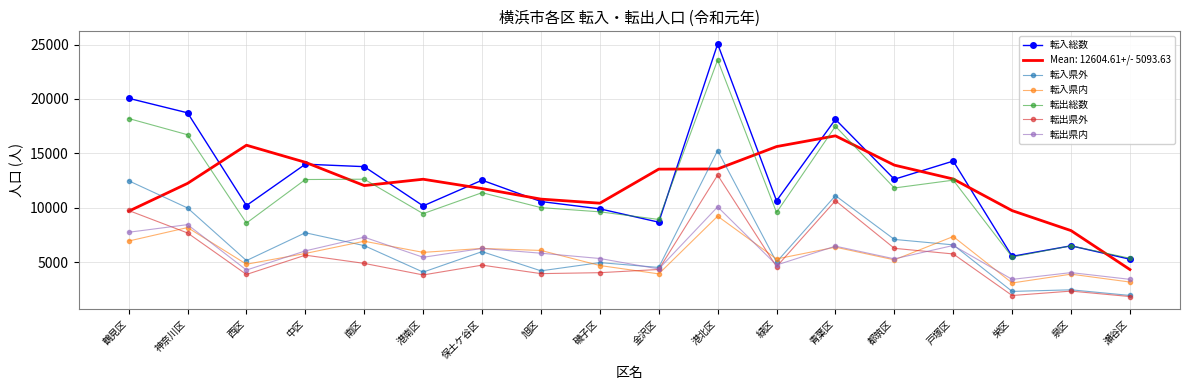

True or false: 転出総数 has a value of 4398.1 at 港南区.

False